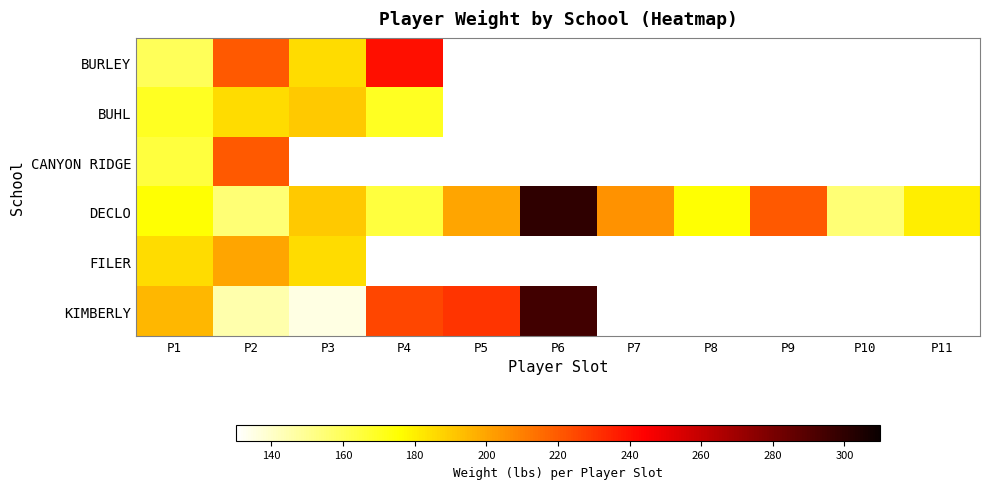

Count the number of categories in the chart.

11